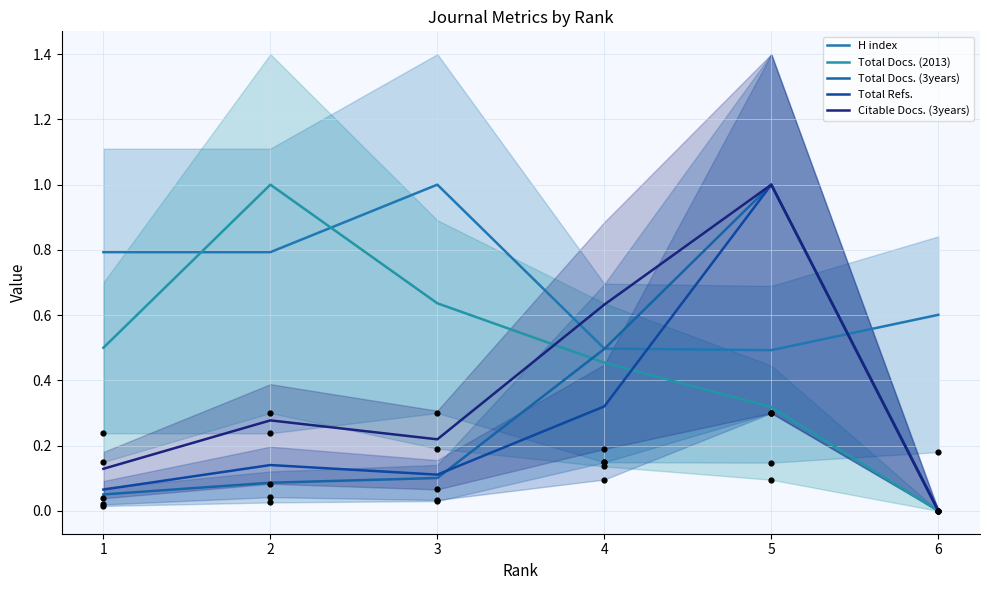

Which series contains the lowest Y value?

Total Docs. (2013)